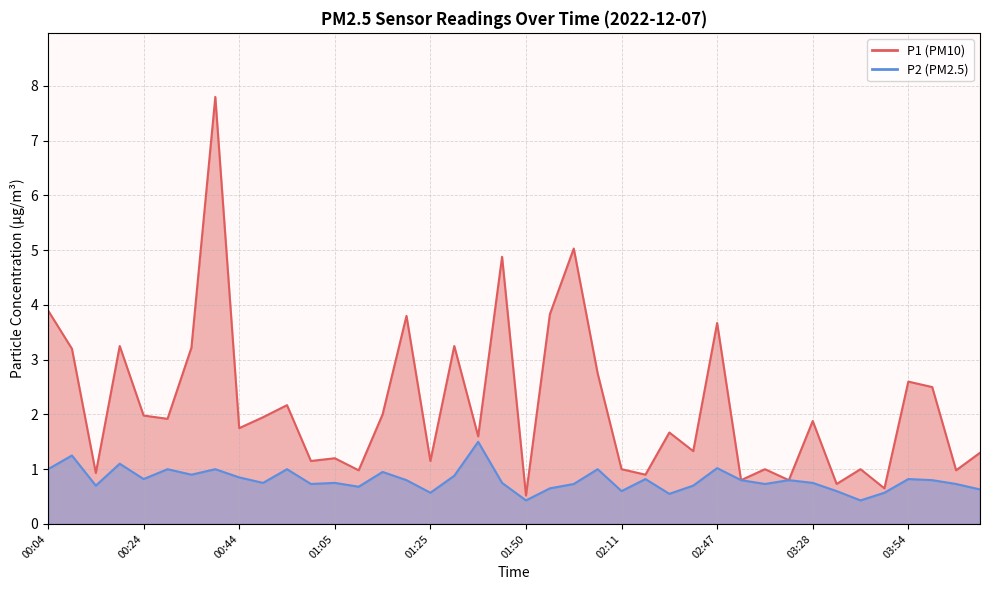

List the series in order of their overall mean, lowest first.

P2, P1